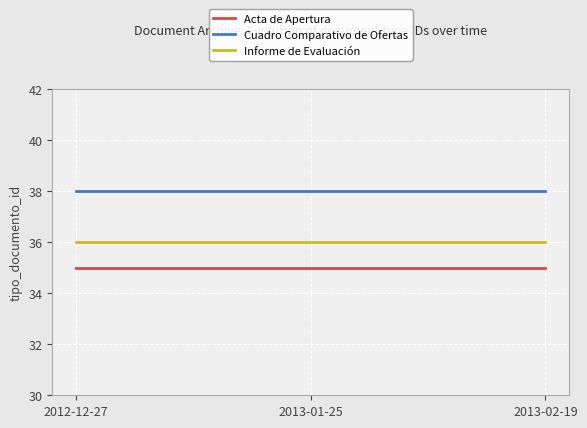

What is the total value across all series at 2013-01-25?

109